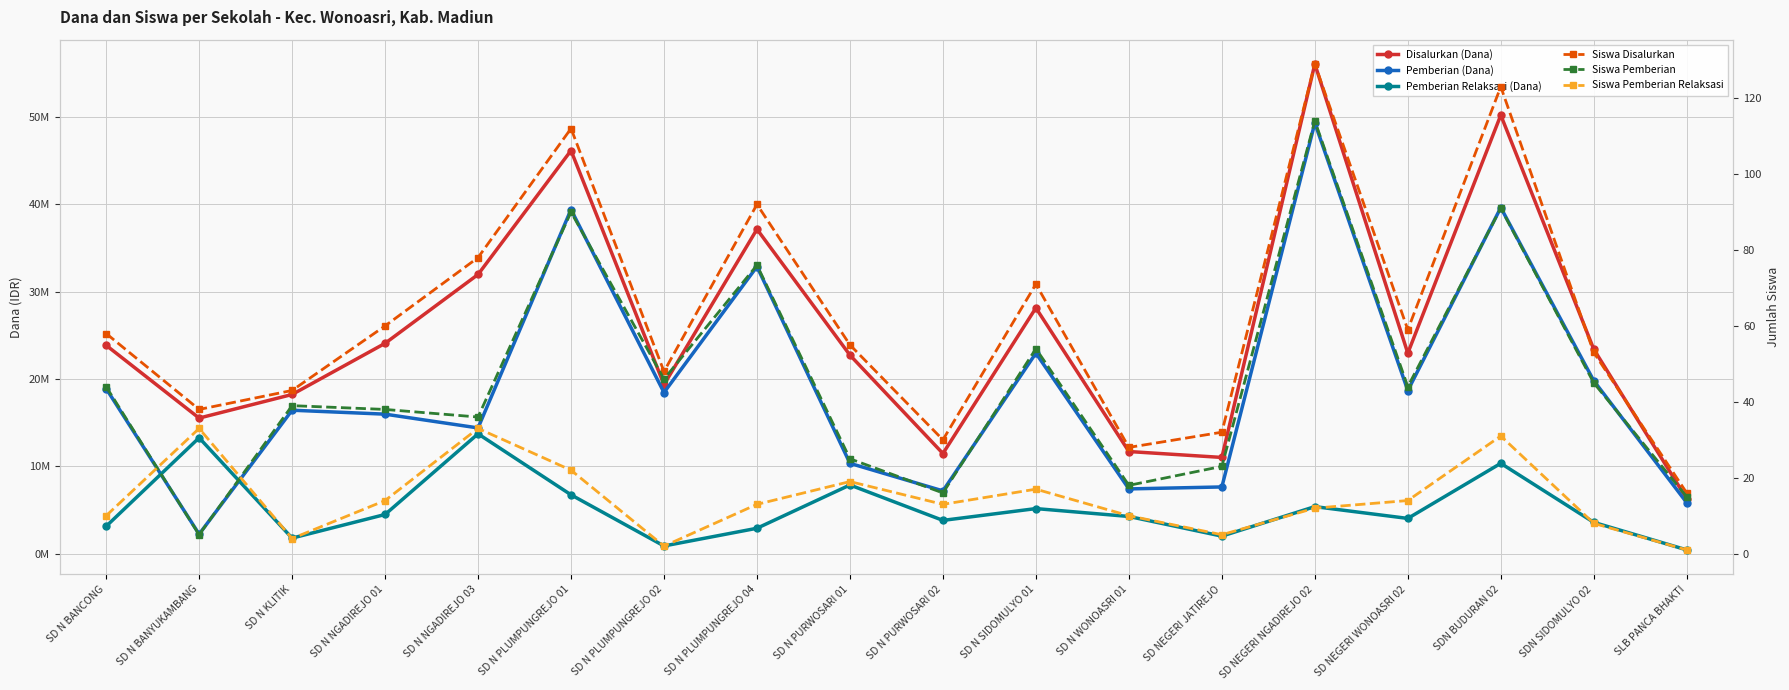

What is the sum of all Pemberian Relaksasi (Dana) values?

94050000